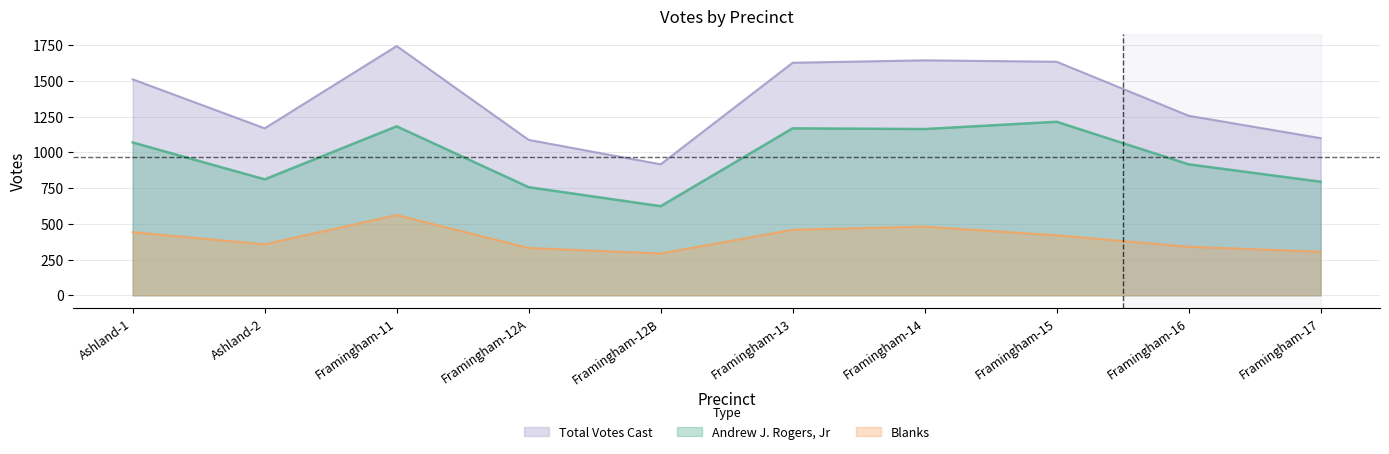

Which series has the largest total across all categories?

Total Votes Cast